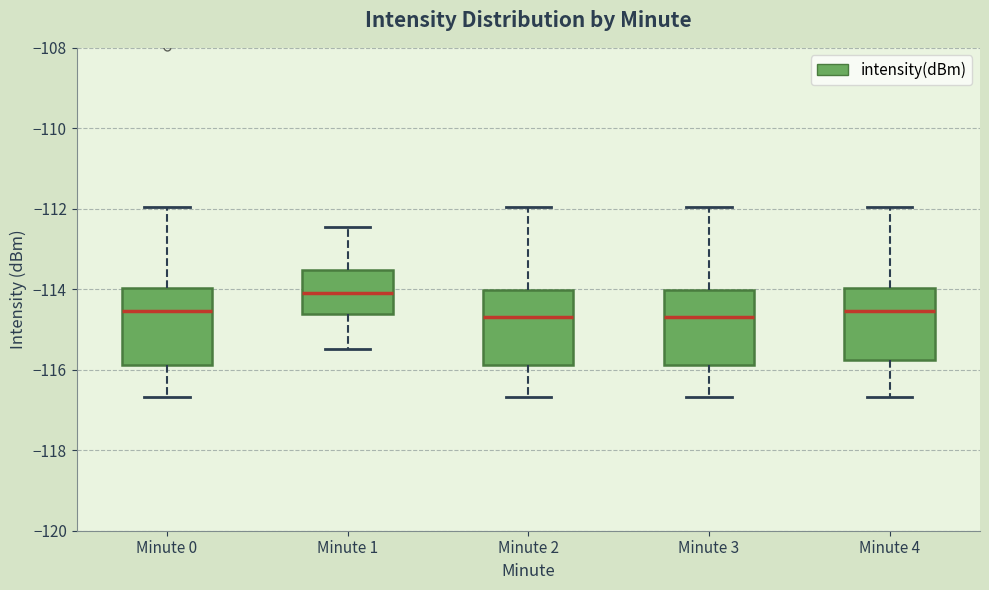

Where does the median line of the box for Minute 4 sit on the y-axis? The values are not printed on the chart, so give them approximately, as read against the axis.

-114.6